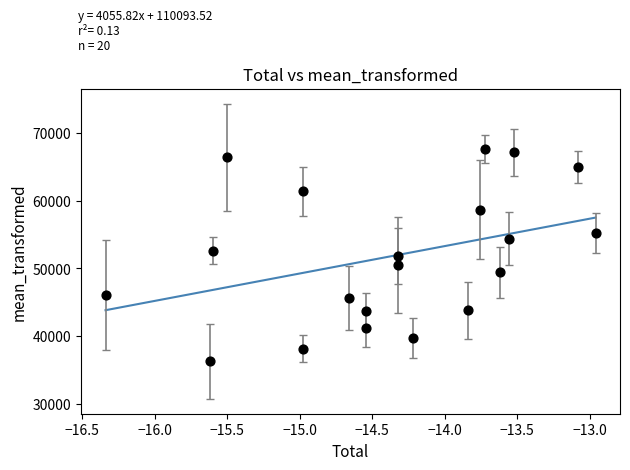

What is the range of Y values (max minus min)?

31437.3